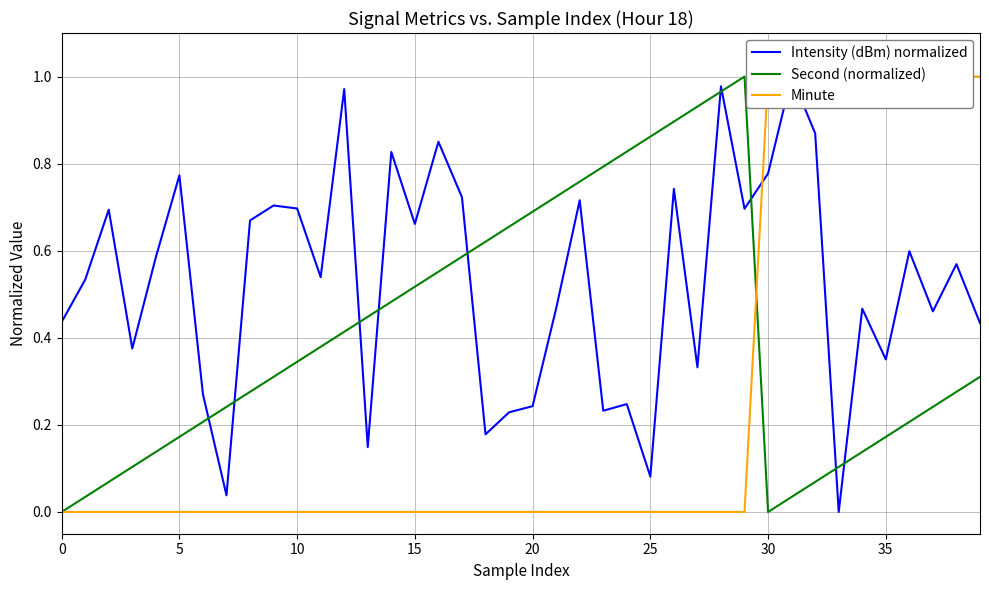

What is the difference between the second highest and second lowest values in the Minute series?

1.0